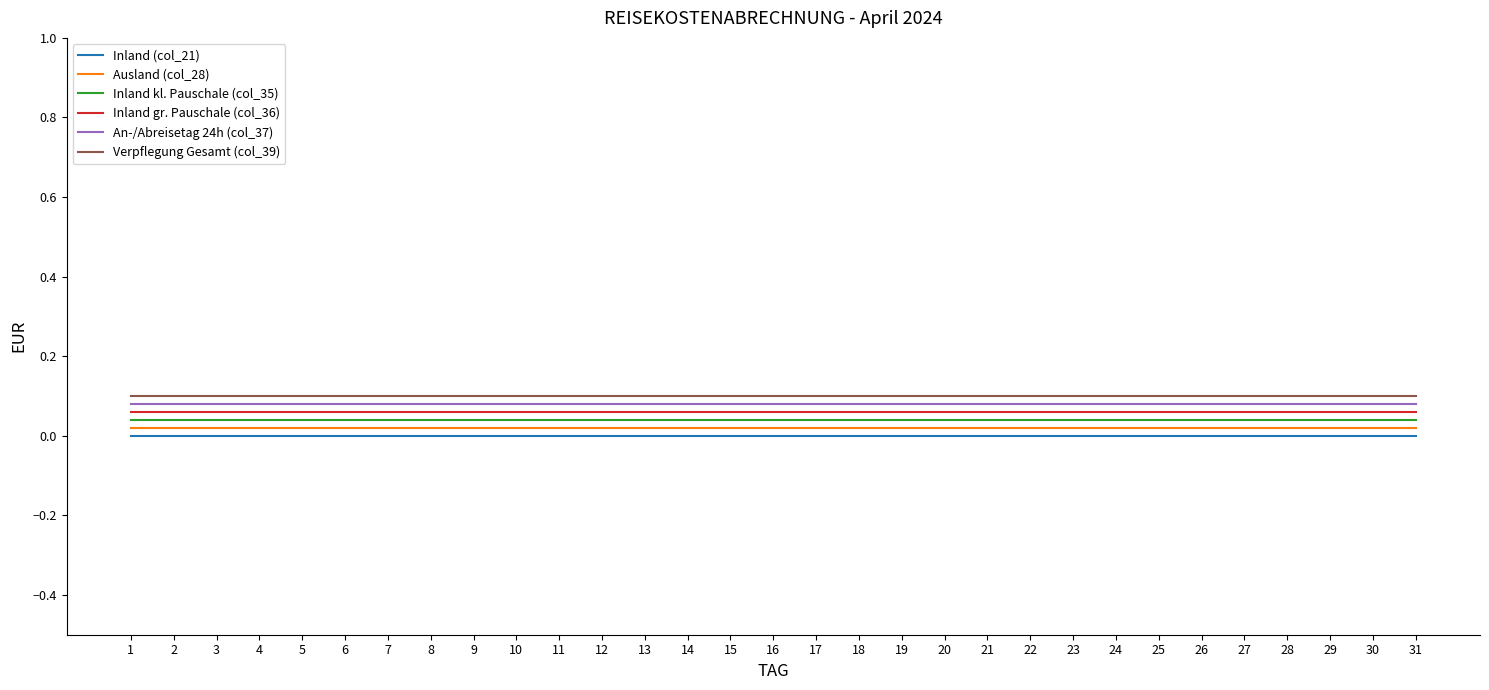

What is the sum of the Verpflegung Gesamt (col_39) values at 13 and 31?

0.2